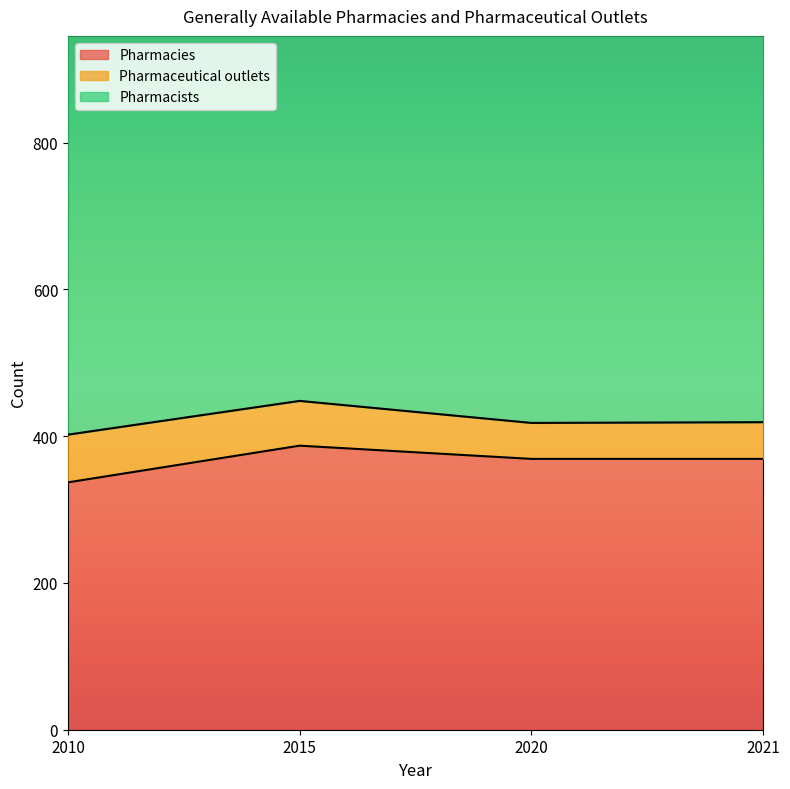

Which series has the largest total across all categories?

Pharmacists